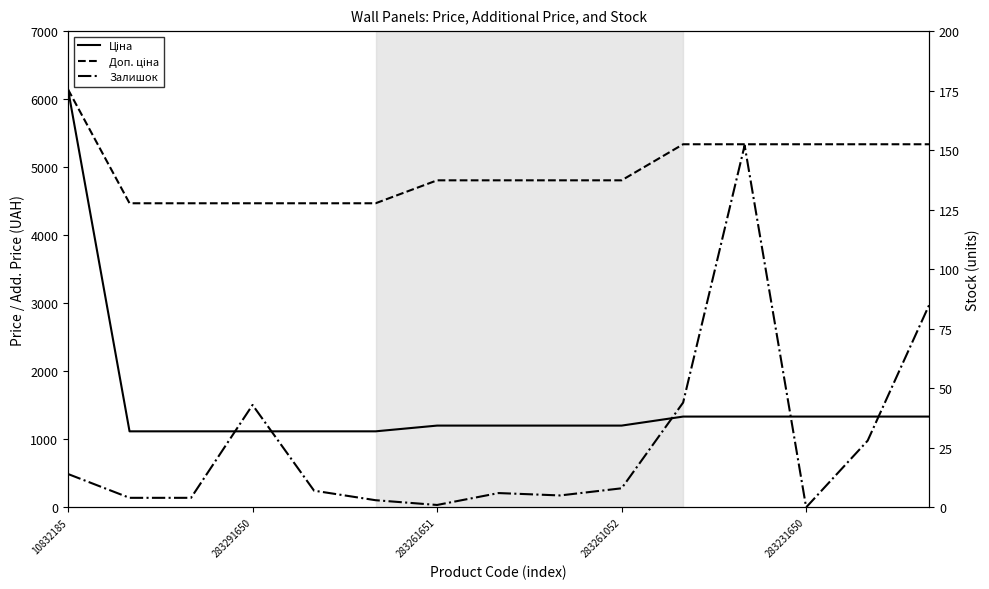

What is the sum of all Ціна values?

23208.1